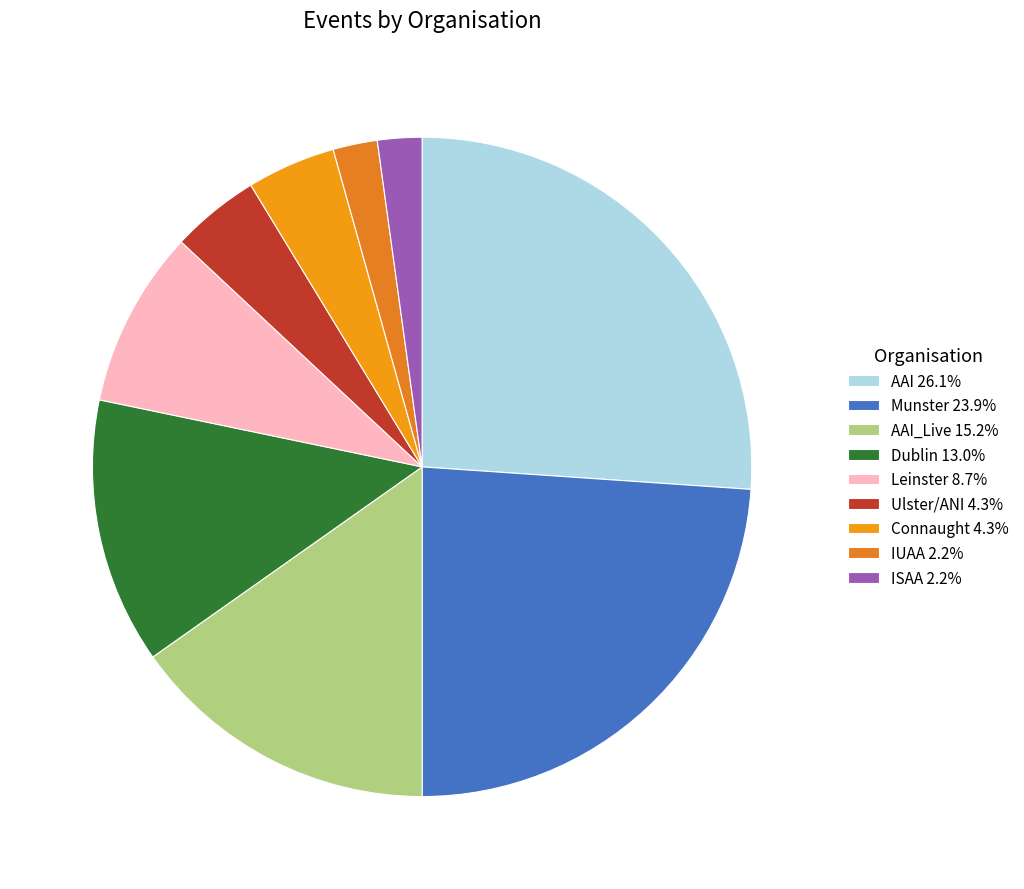

How many segments does this pie chart have?

9